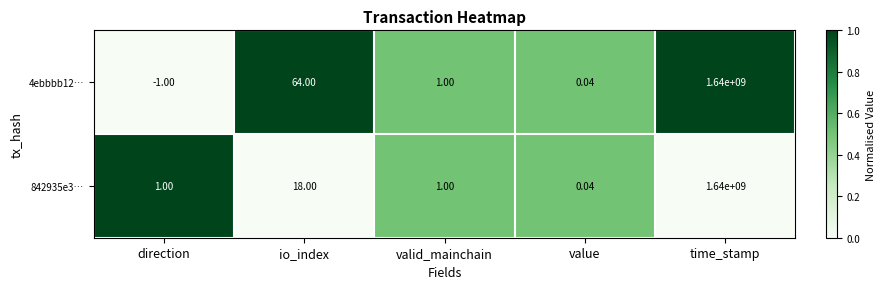

At how many categories does at least one series exceed 0?

5